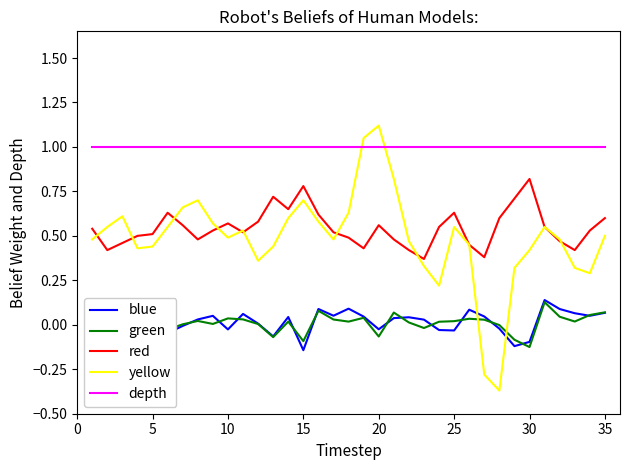

True or false: depth and green intersect in this chart.

False